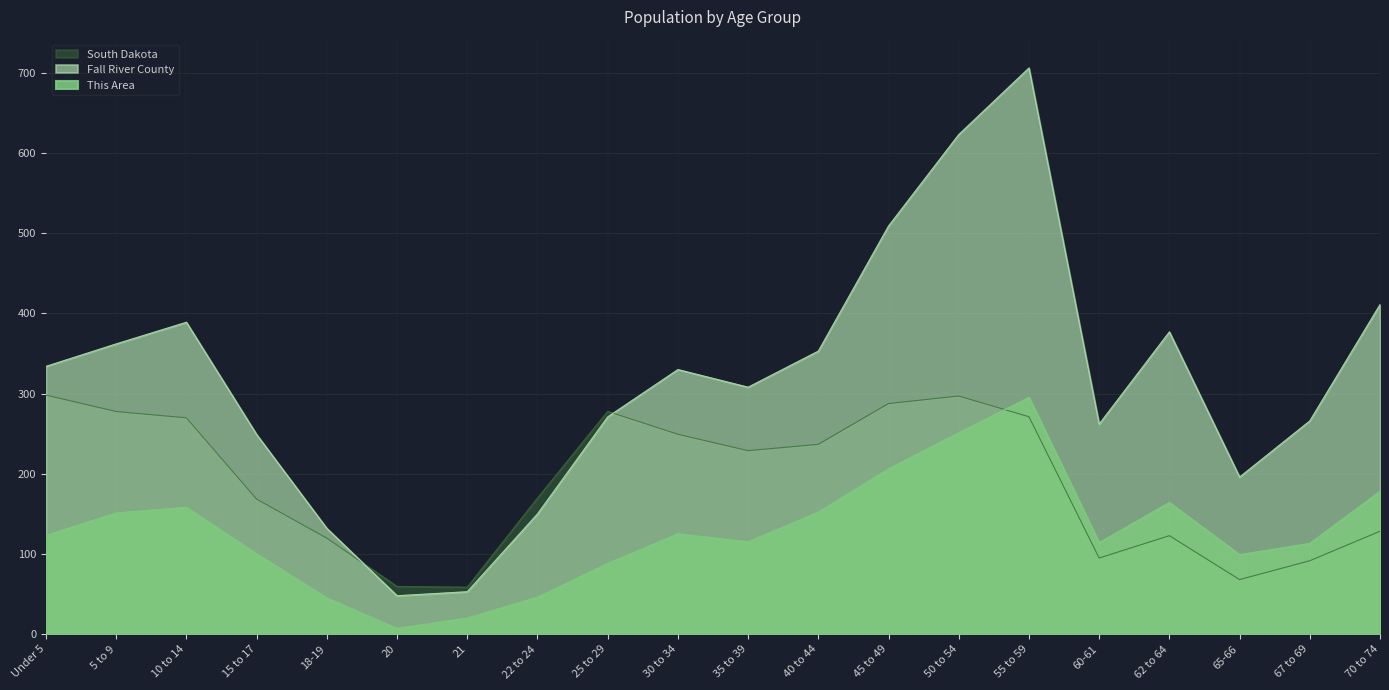

What is the label of the 17th point from the right?

15 to 17